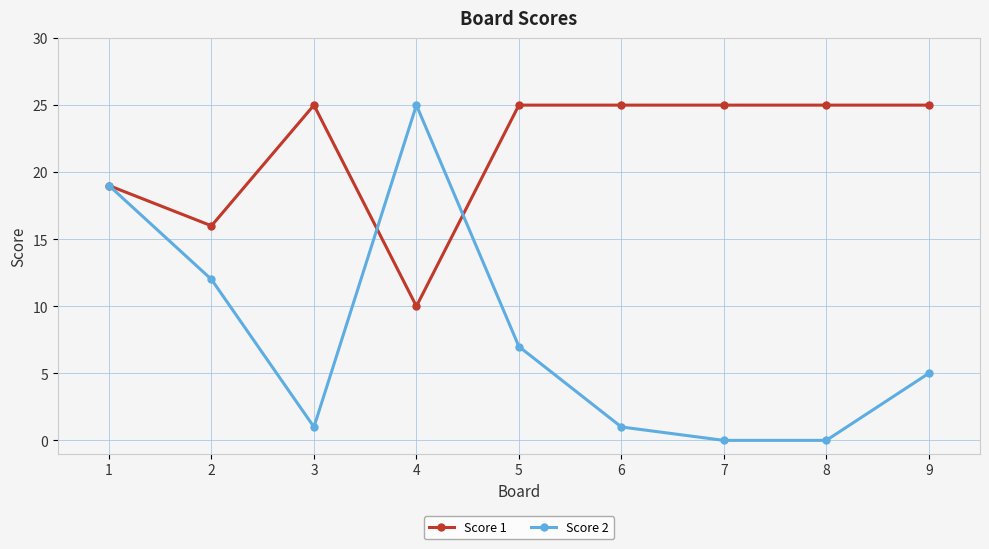

List the series in order of their overall mean, lowest first.

Score 2, Score 1